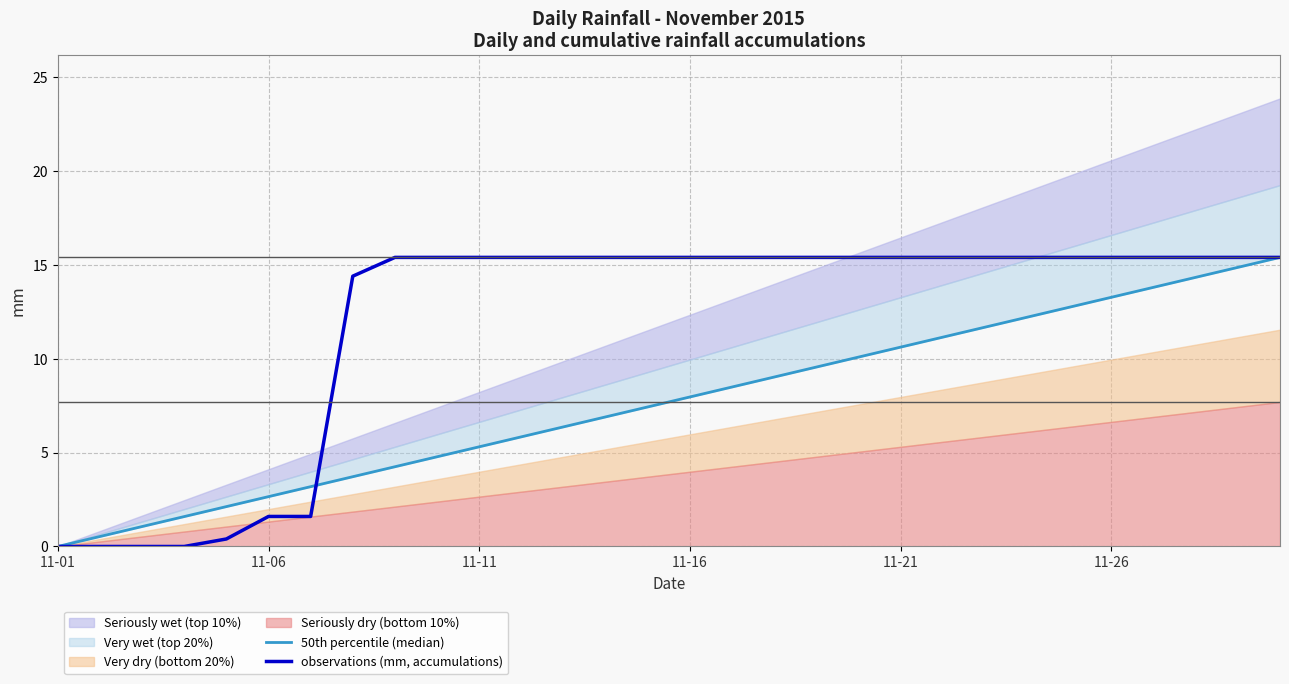

Is the value of 50th percentile (median) at 11-21 greater than the value of observations (mm, accumulations) at 21?

No